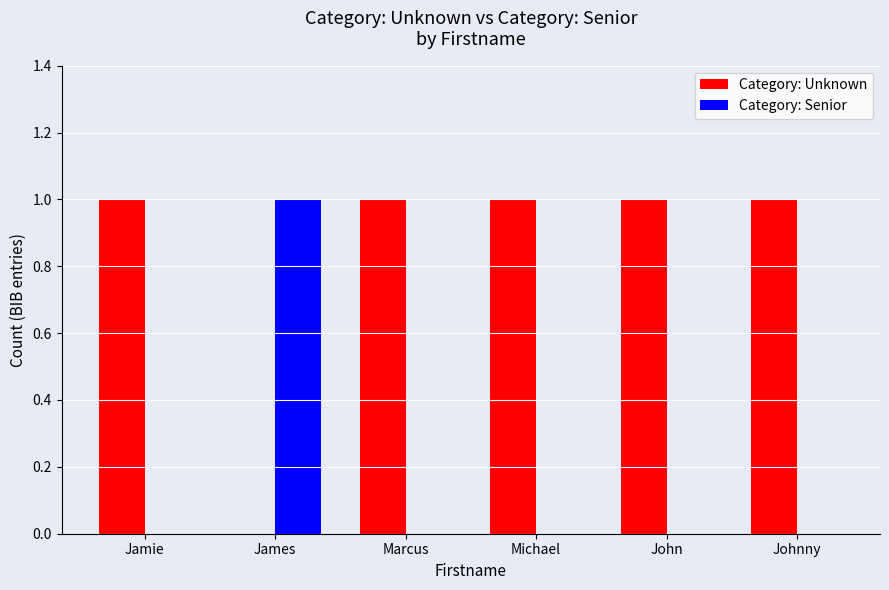

Is the value of Category: Unknown at Jamie greater than the value of Category: Senior at Johnny?

Yes